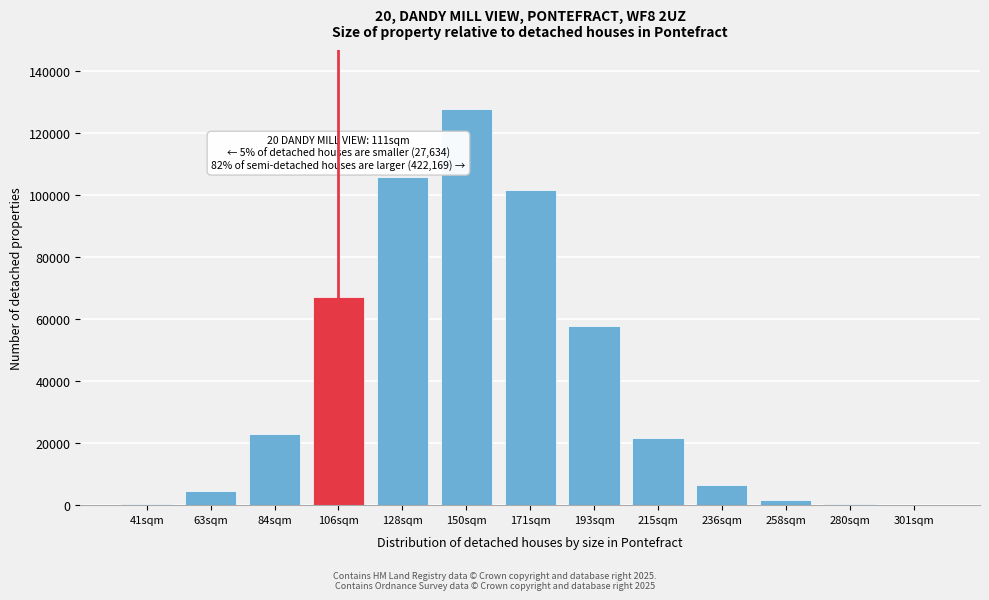

Where is the data nearest to the value 63771?

106sqm